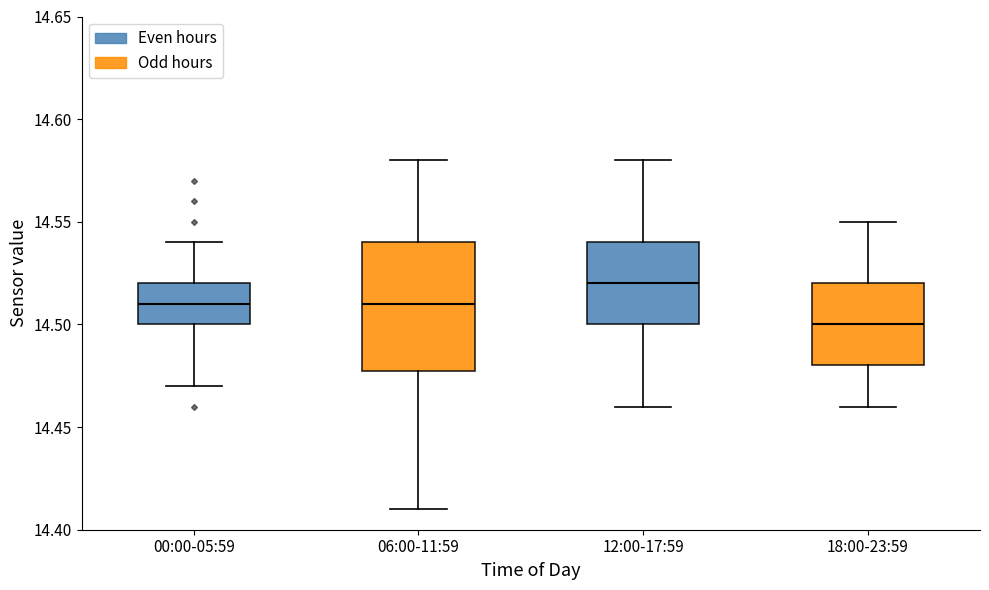

Reading left to right, read every box against the y-axis: the position of its median line, the range the box covers, and the ends of its whiskers. The values are not printed on the chart, so give them approximately, as read against the axis.

00:00-05:59: median 14.51, box 14.50 to 14.52, whiskers 14.47 to 14.54
06:00-11:59: median 14.51, box 14.48 to 14.54, whiskers 14.41 to 14.58
12:00-17:59: median 14.52, box 14.50 to 14.54, whiskers 14.46 to 14.58
18:00-23:59: median 14.50, box 14.48 to 14.52, whiskers 14.46 to 14.55